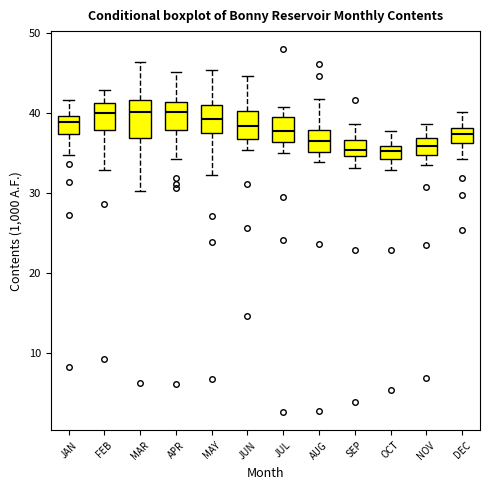

Comparing the boxes themselves (not the whiskers), which one is the tallest?

MAR